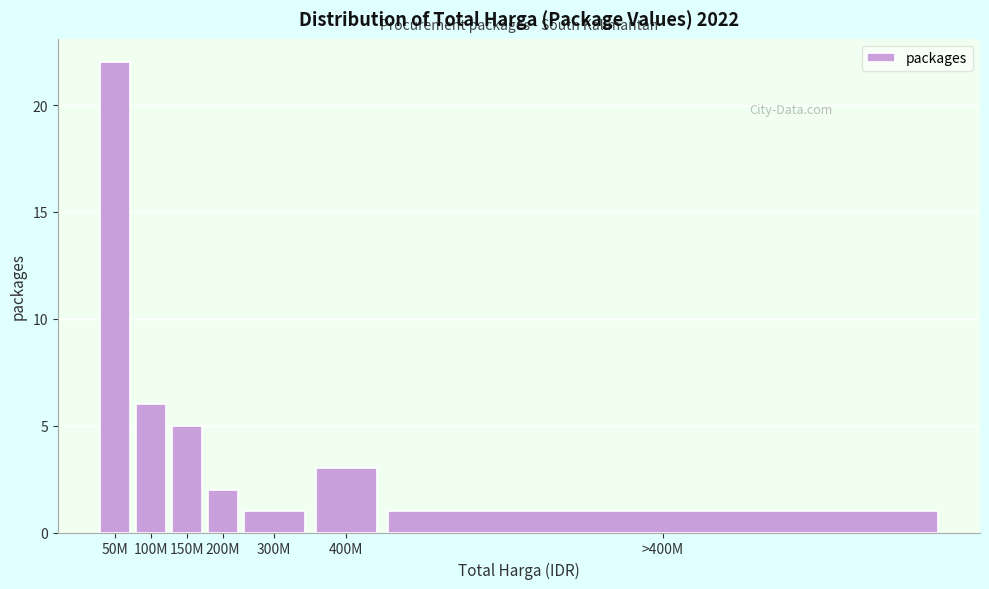

Reading left to right, transcribe all the data shown in this chart.

50M=22	100M=6	150M=5	200M=2	300M=1	400M=3	>400M=1